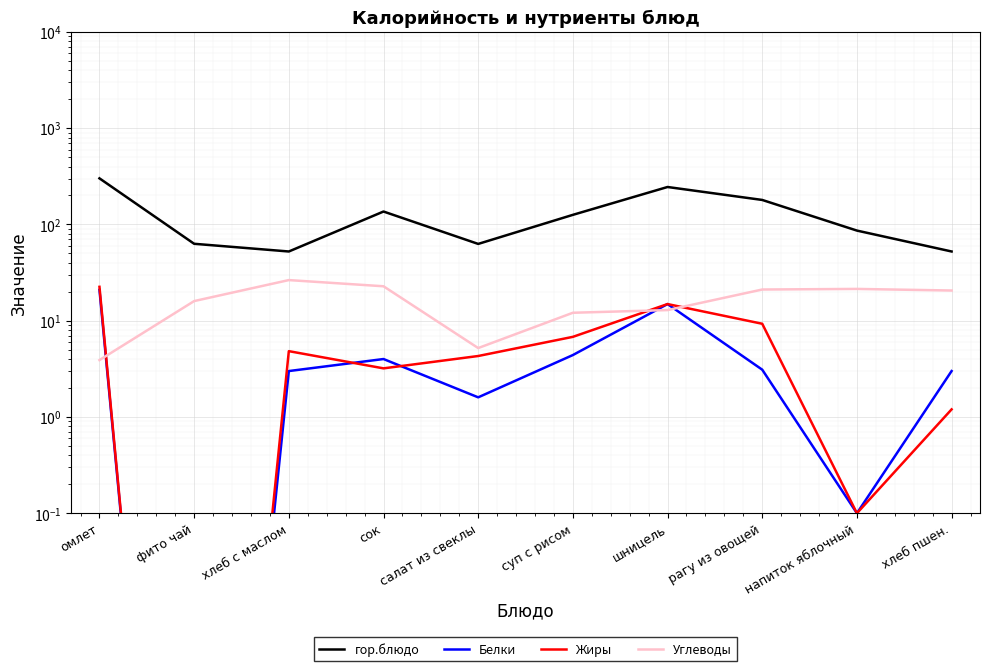

At which category does the chart reach its minimum across all series?

фито чай